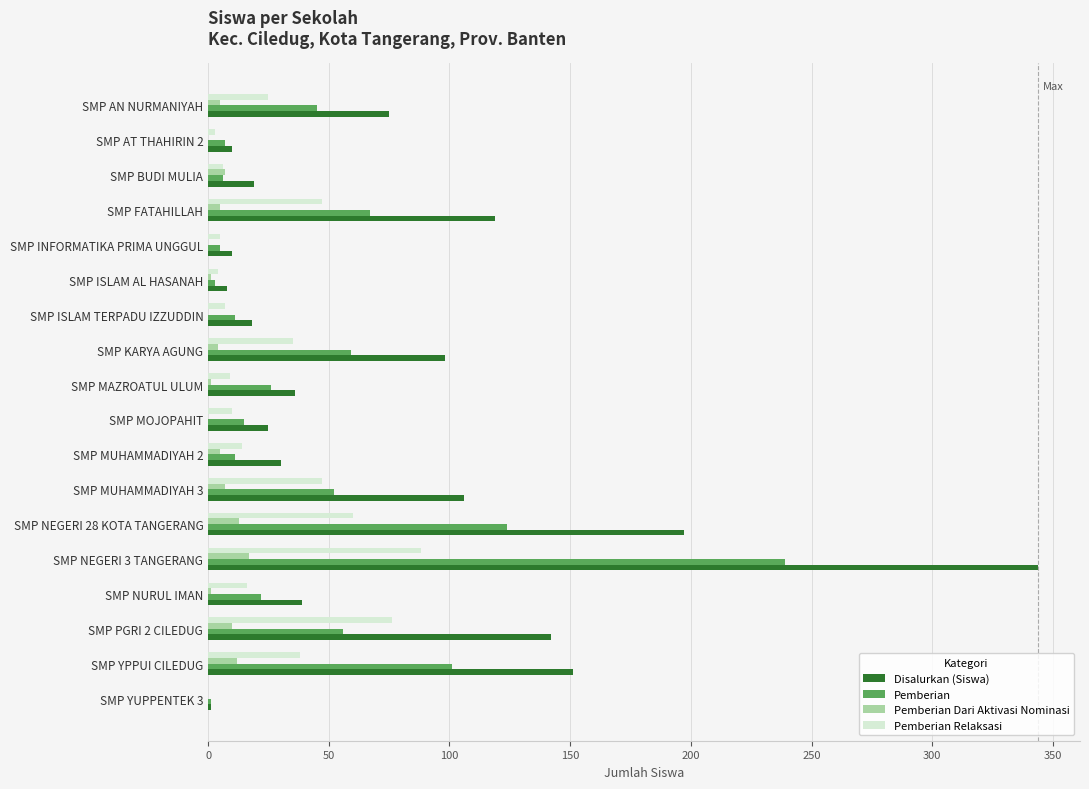

At which category is the sum across all series the highest?

SMP NEGERI 3 TANGERANG